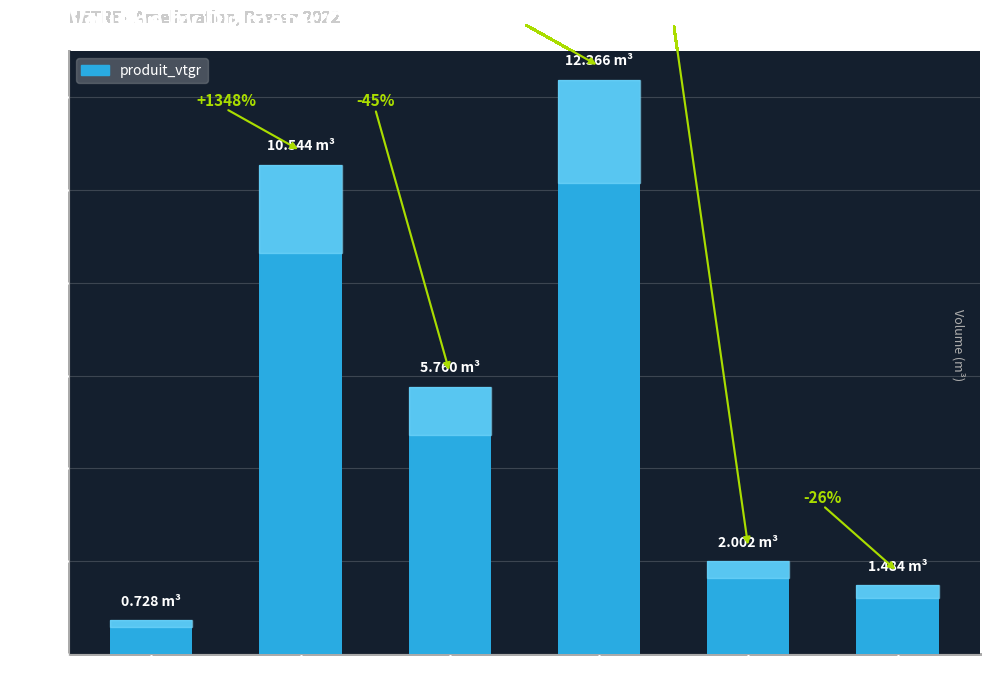

What is the greatest value displayed?

12.4